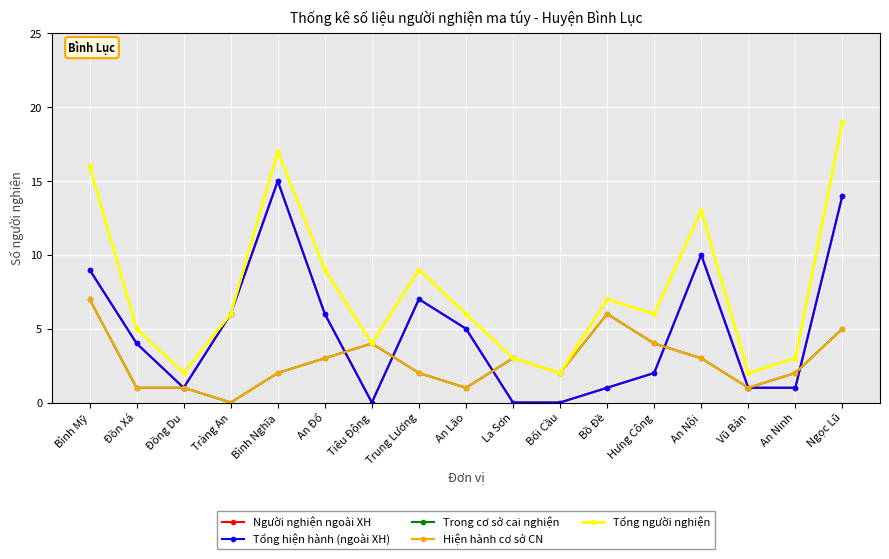

What is the difference between the second highest and minimum values in the Tổng hiện hành (ngoài XH) series?

14